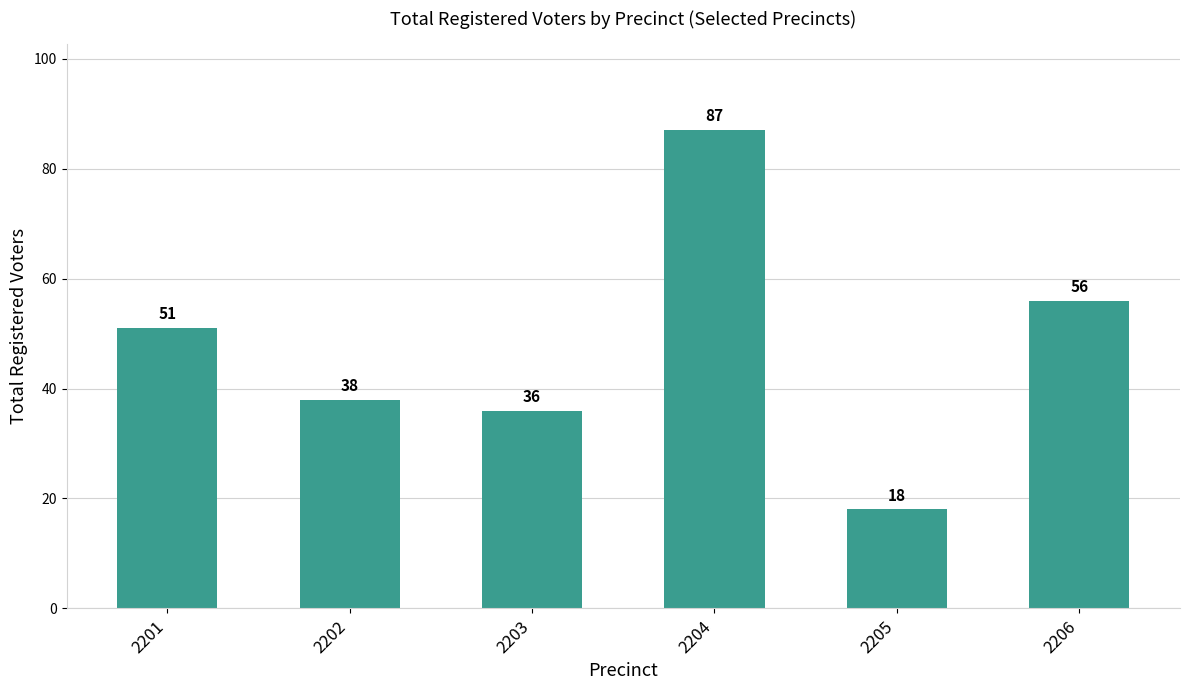

Is it true that the value at 2201 is 51?

True